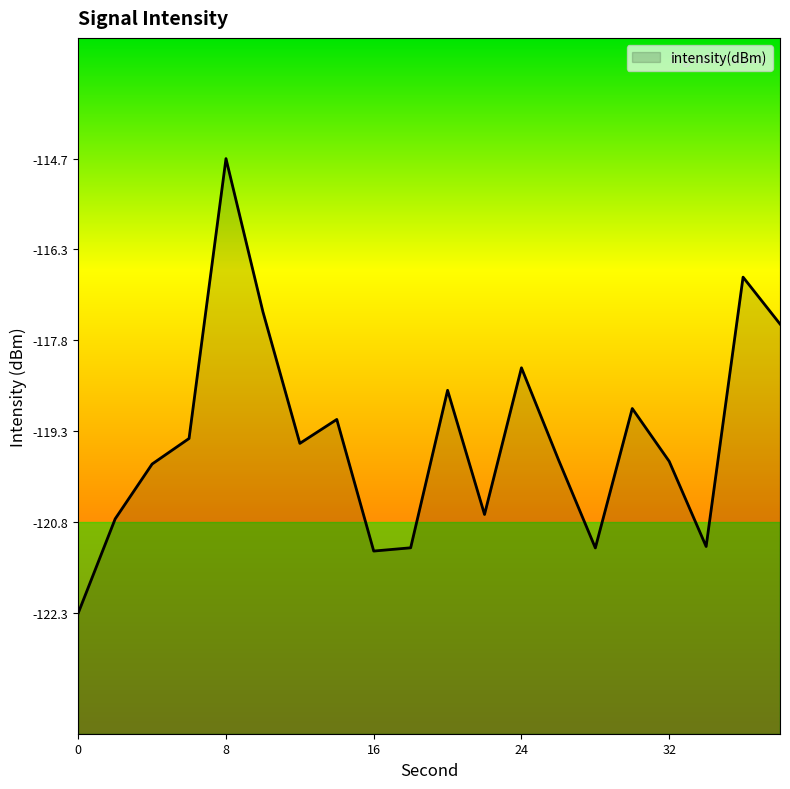

How many points are higher than both their immediate neighbors (excluding endpoints)?

6